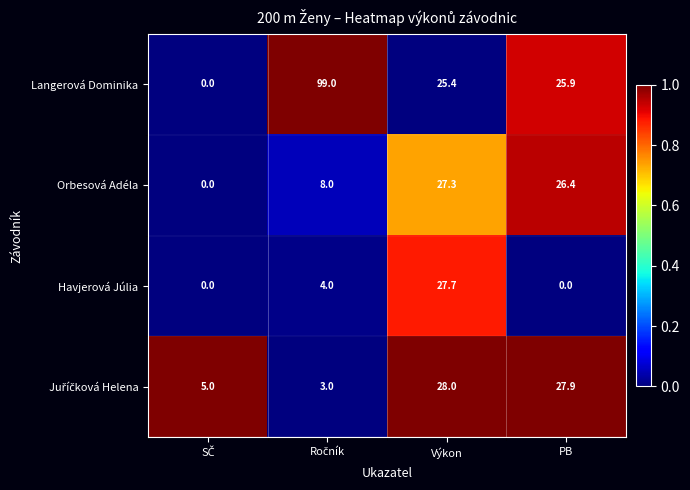

What is the sum of all Langerová Dominika values?

150.3